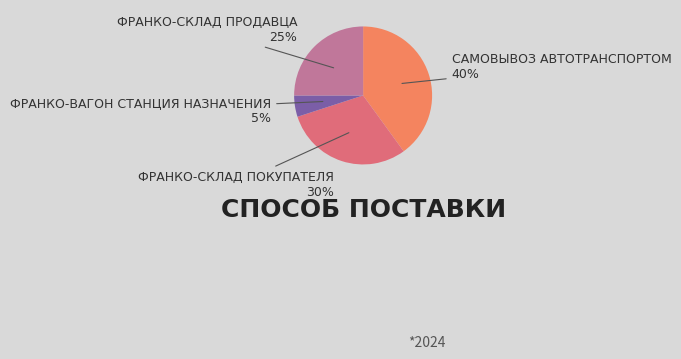

Does any single category account for the majority?

No